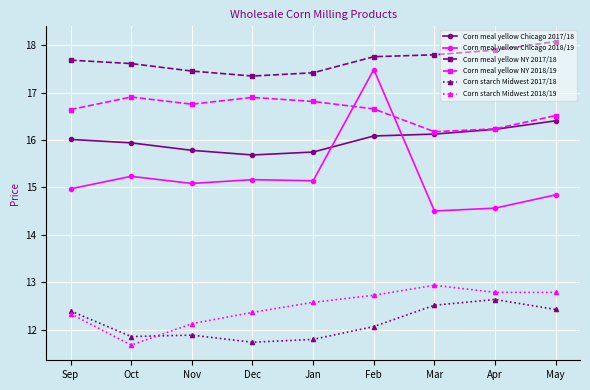

Count the number of categories in the chart.

9